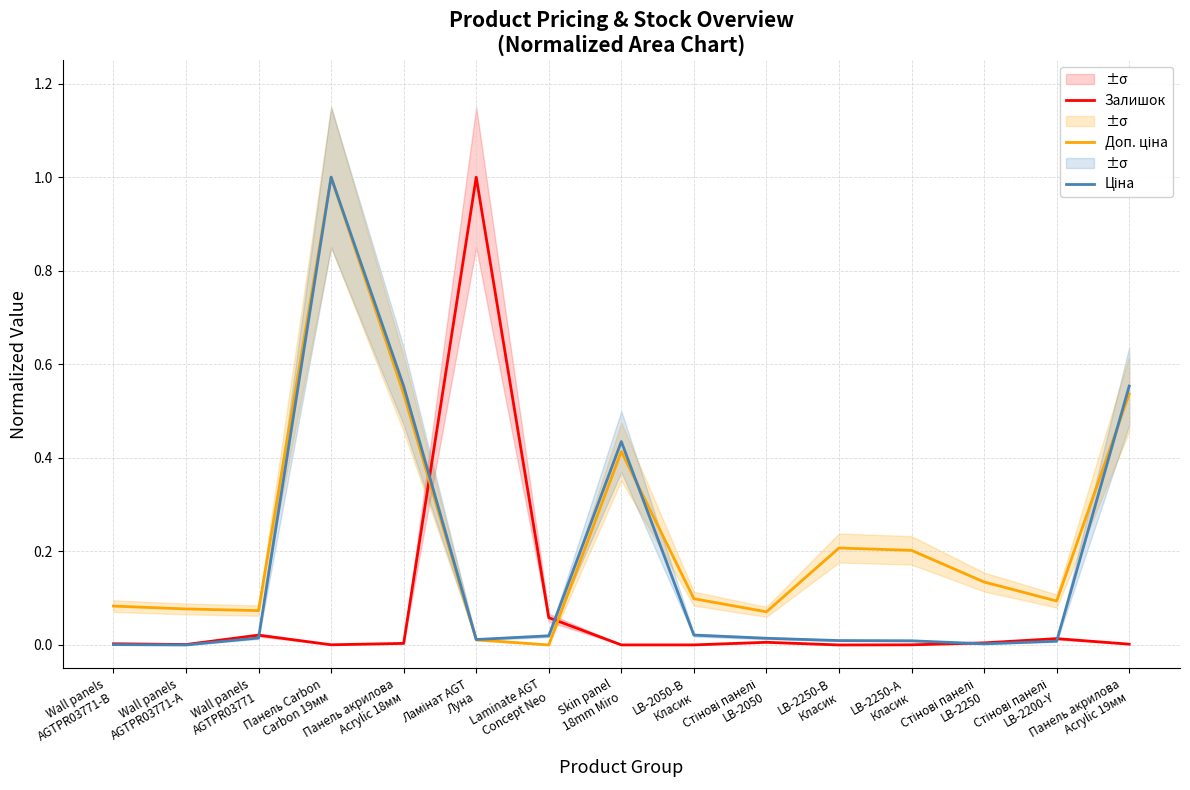

True or false: Ціна and Доп. ціна intersect in this chart.

True